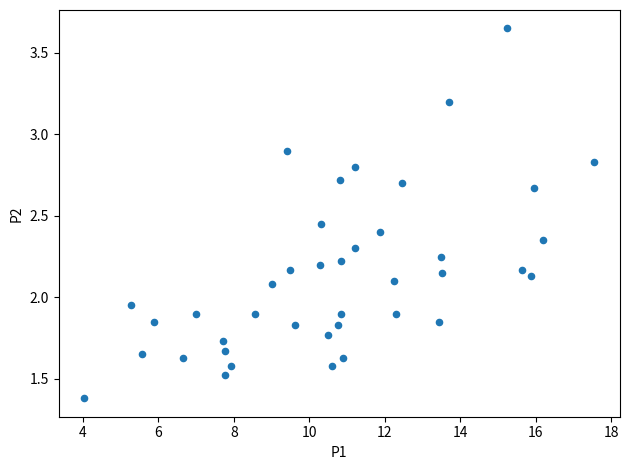

What is the range of Y values (max minus min)?

2.3